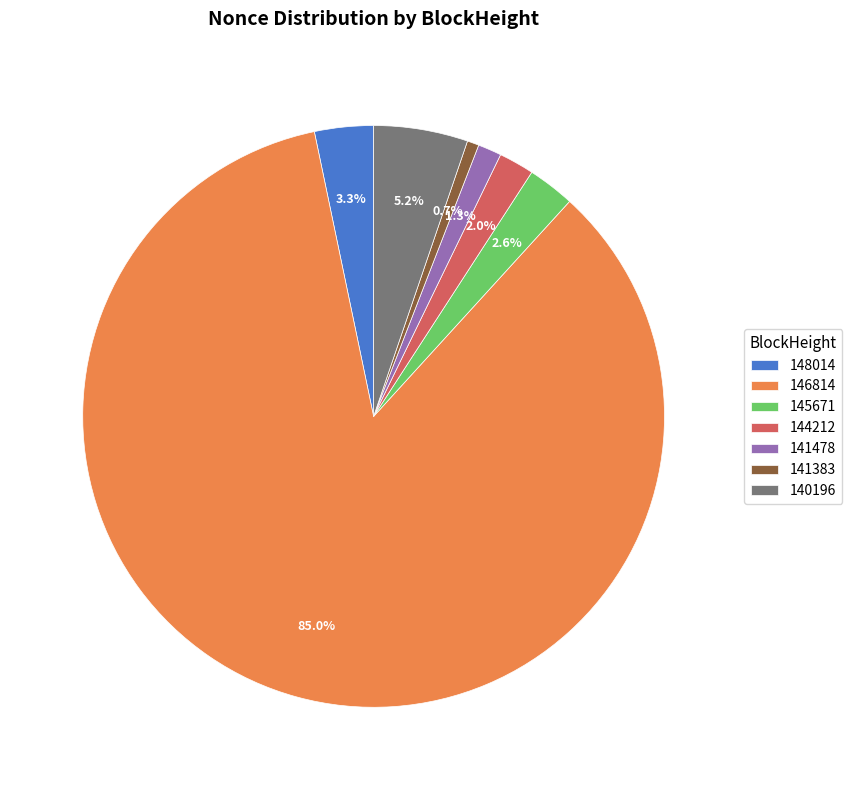

Combined, do 146814 and 145671 account for over 50%?

Yes